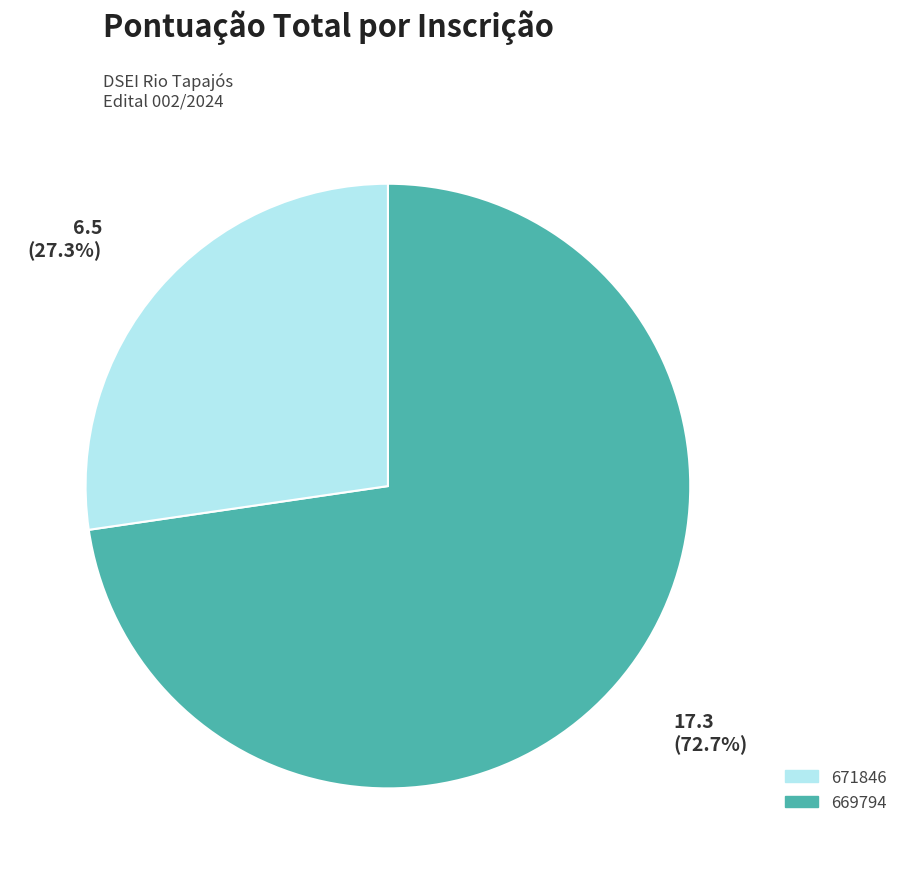

Does any single category account for the majority?

Yes